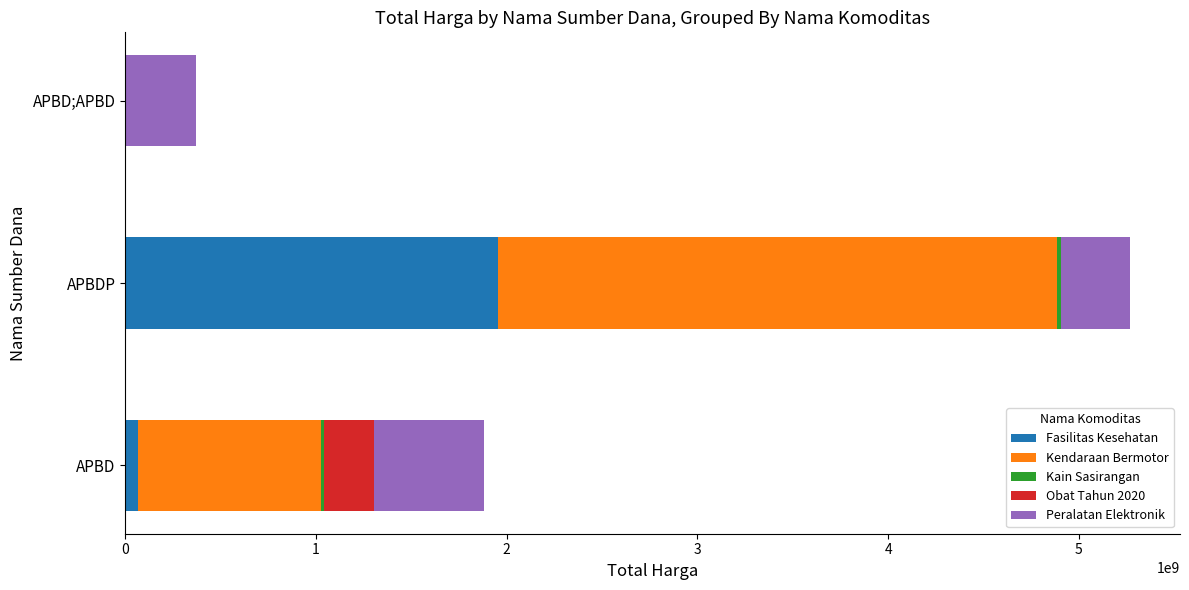

At which category is the sum across all series the highest?

APBDP